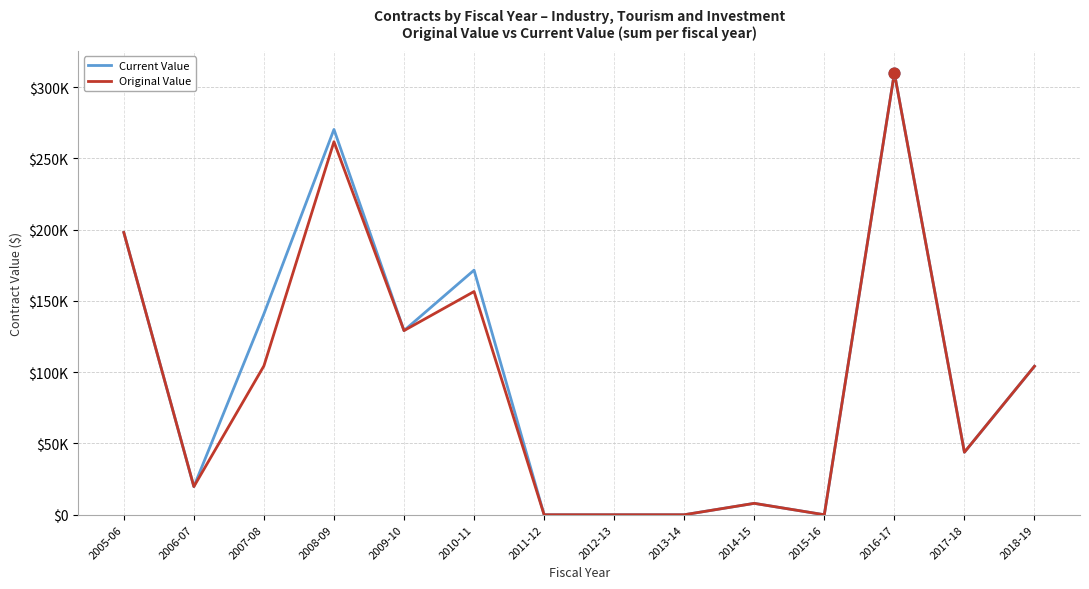

Is the value of Original Value at 2014-15 greater than the value of Current Value at 2010-11?

No